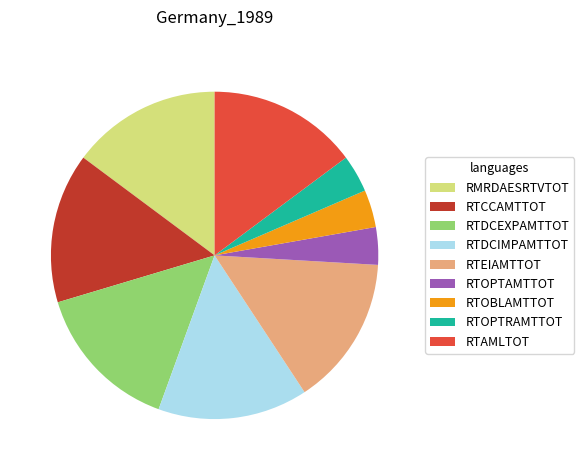

What is the ratio of the value at RTAMLTOT to the value at RTDCEXPAMTTOT?

1.0